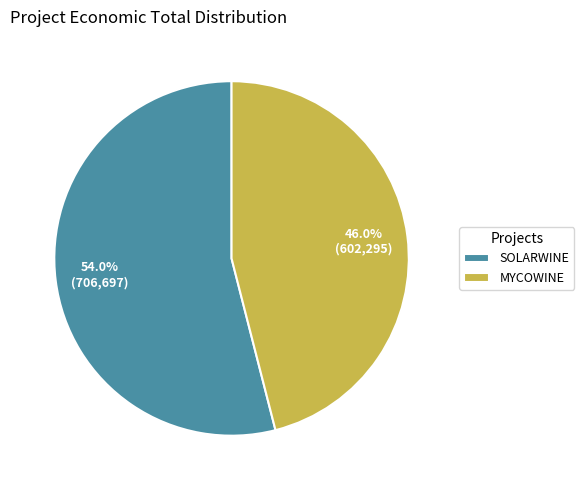

What percentage is NOT represented by MYCOWINE?

54.0%